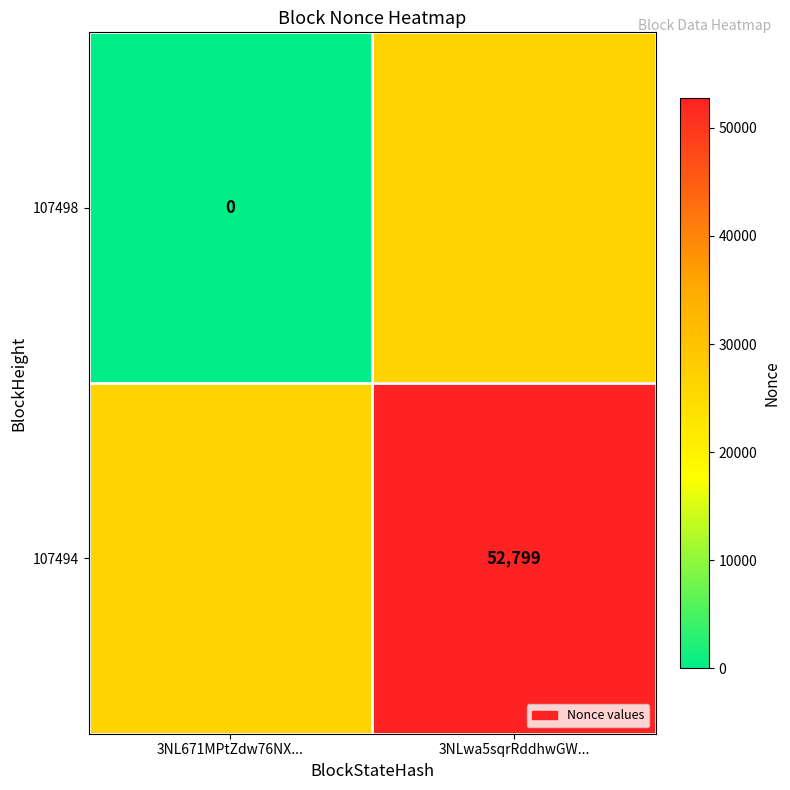

Is the value of 107494 at 3NLwa5sqrRddhwGW... greater than the value of 107498 at 3NL671MPtZdw76NX...?

Yes